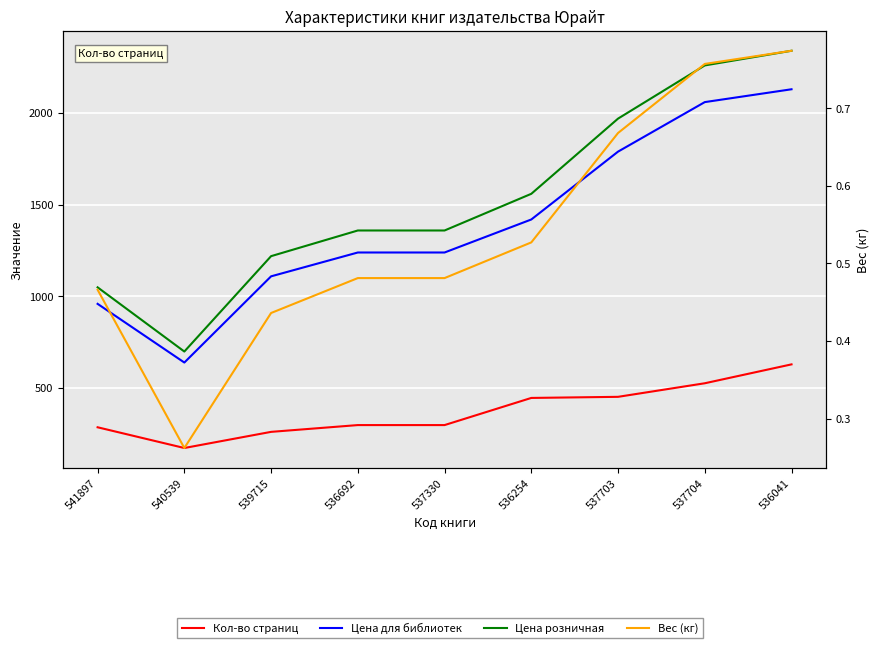

Between 541897 and 540539, which series saw the biggest shift?

Цена розничная